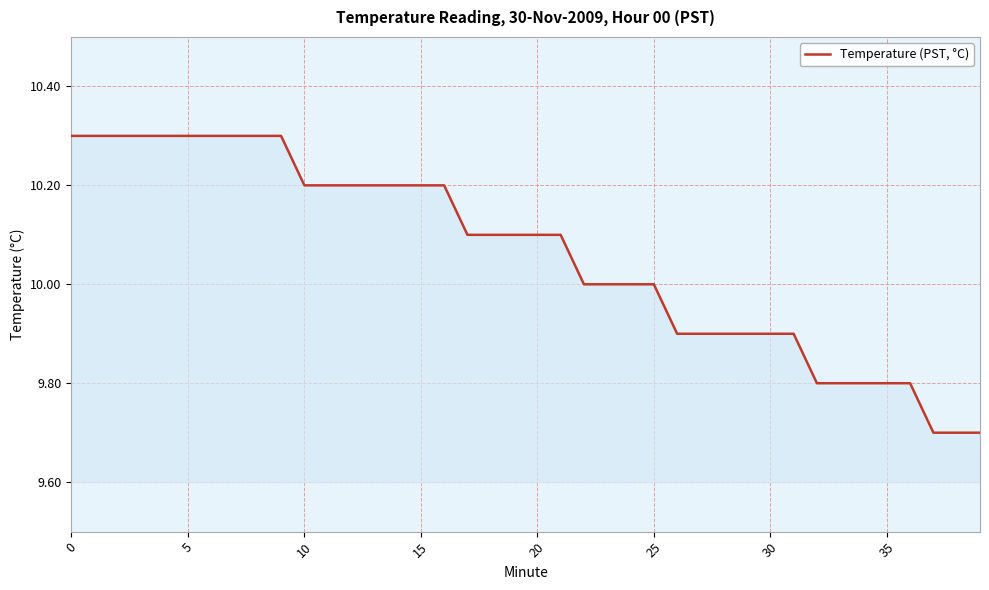

What is the smallest value displayed?

9.7